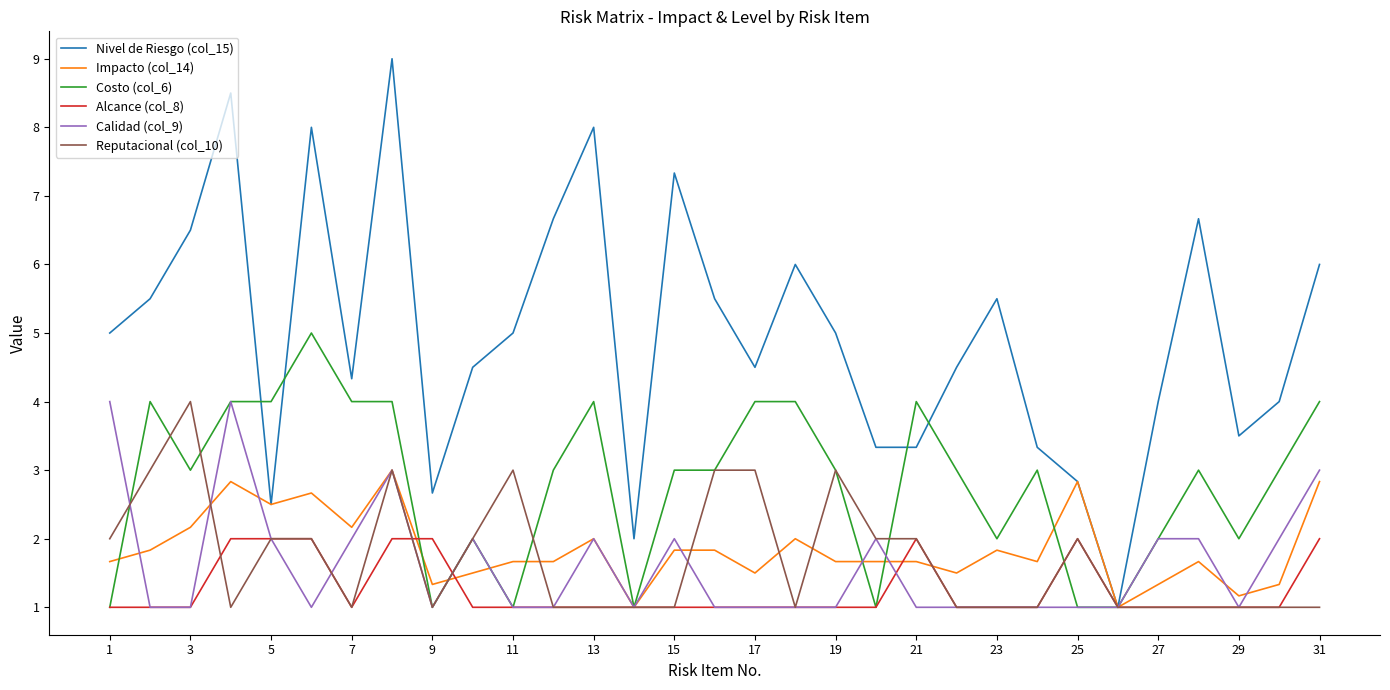

Which series has the widest spread of values?

Nivel de Riesgo (col_15)